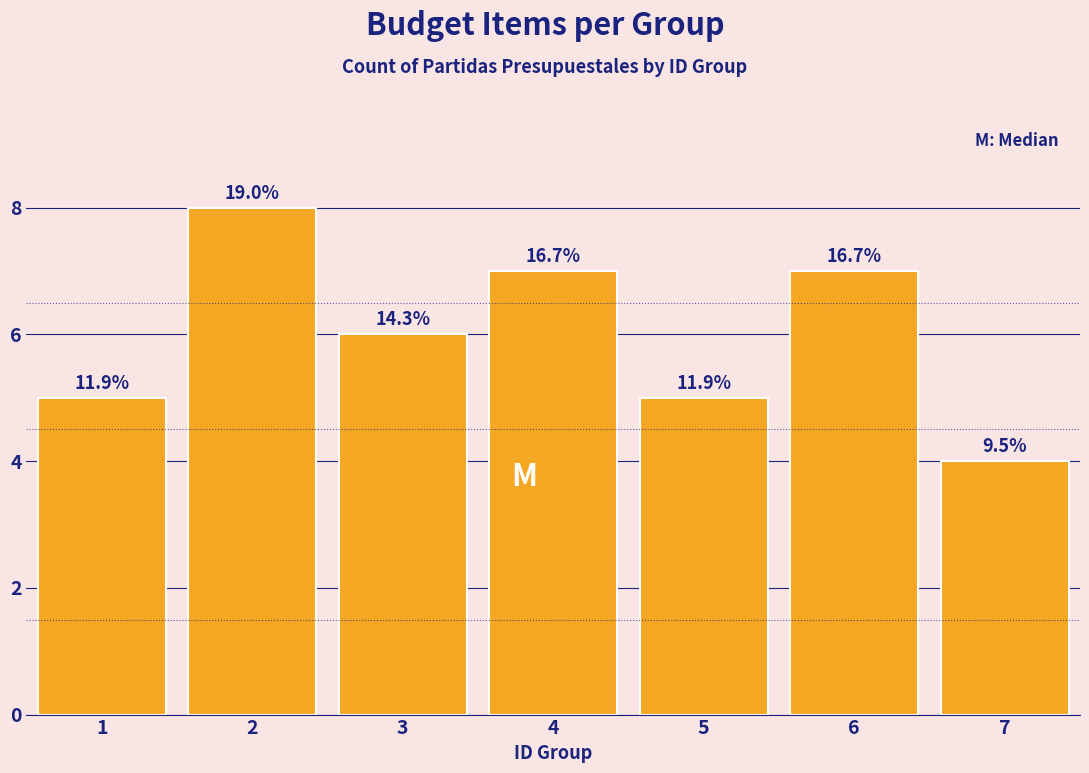

Are the bars horizontal?

No